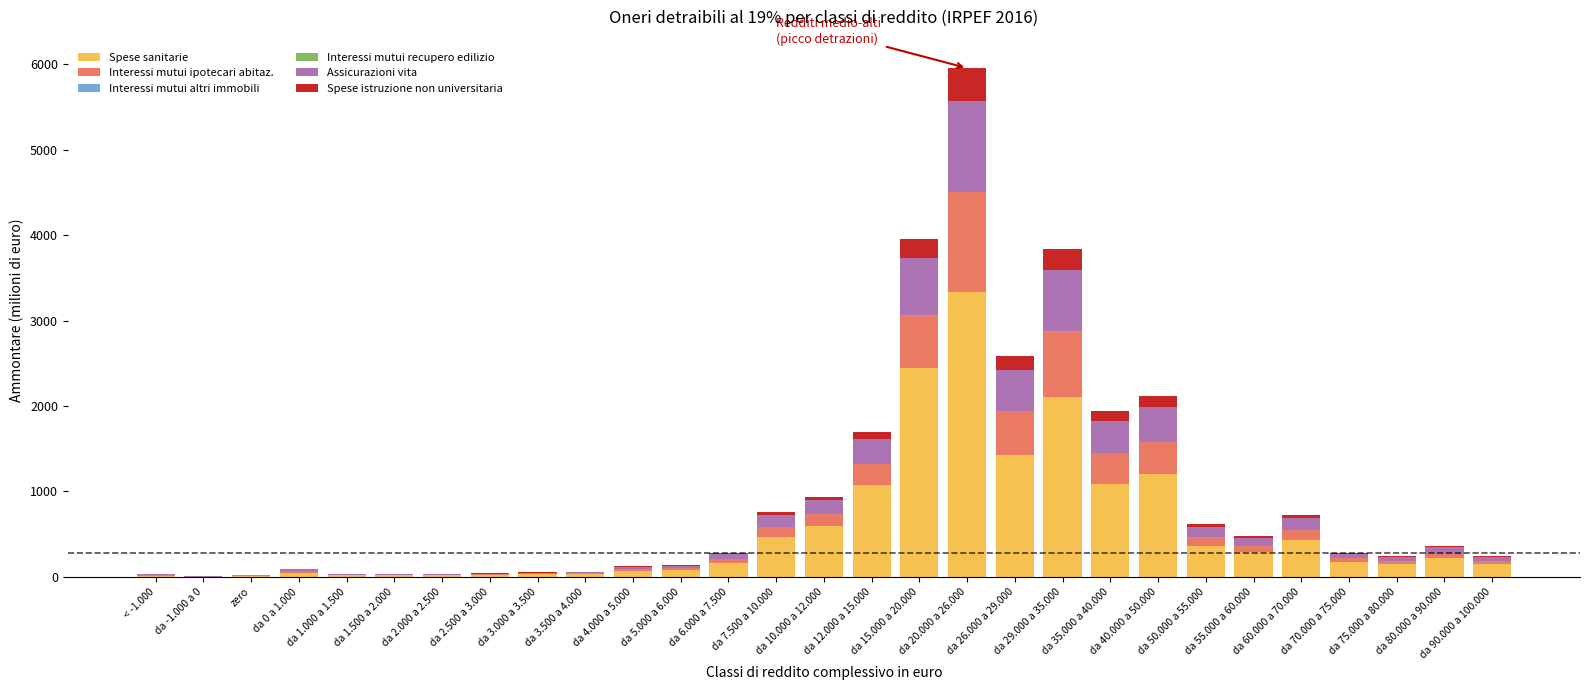

What is the maximum value for Spese sanitarie?

3334.6